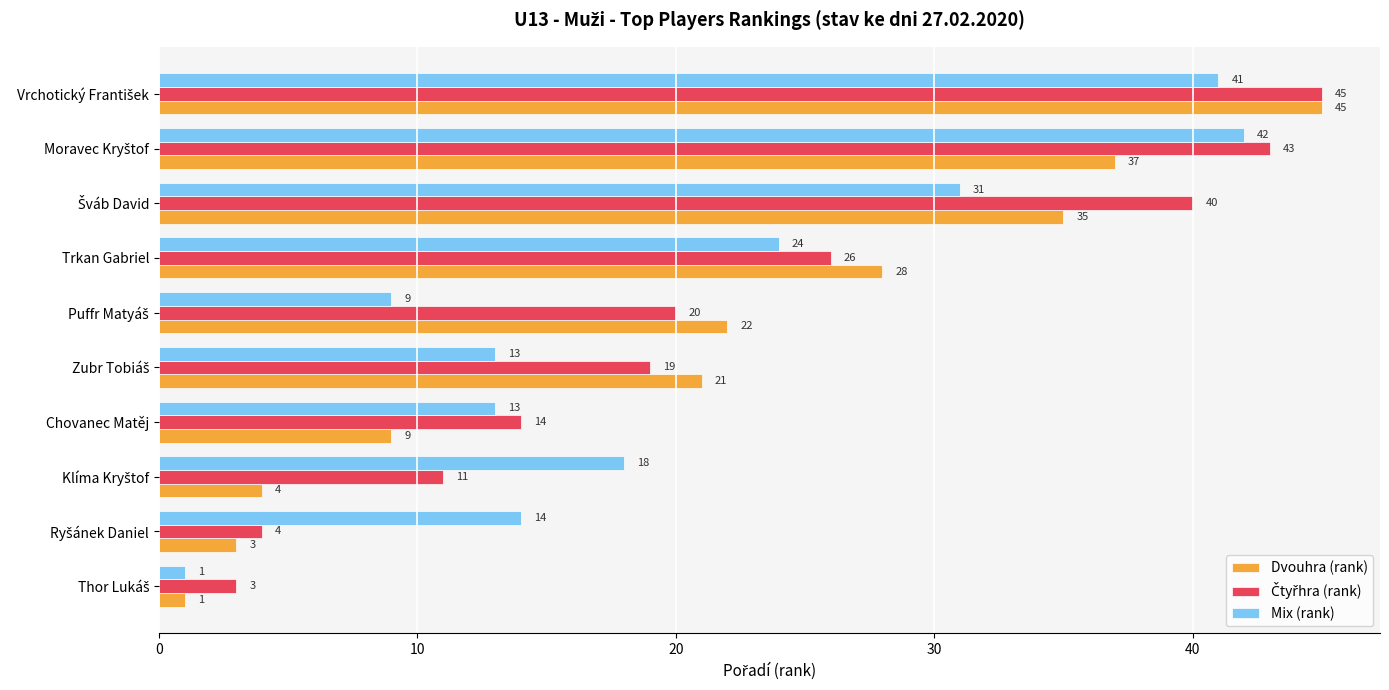

What is the difference between the second highest and minimum values in the Mix (rank) series?

40